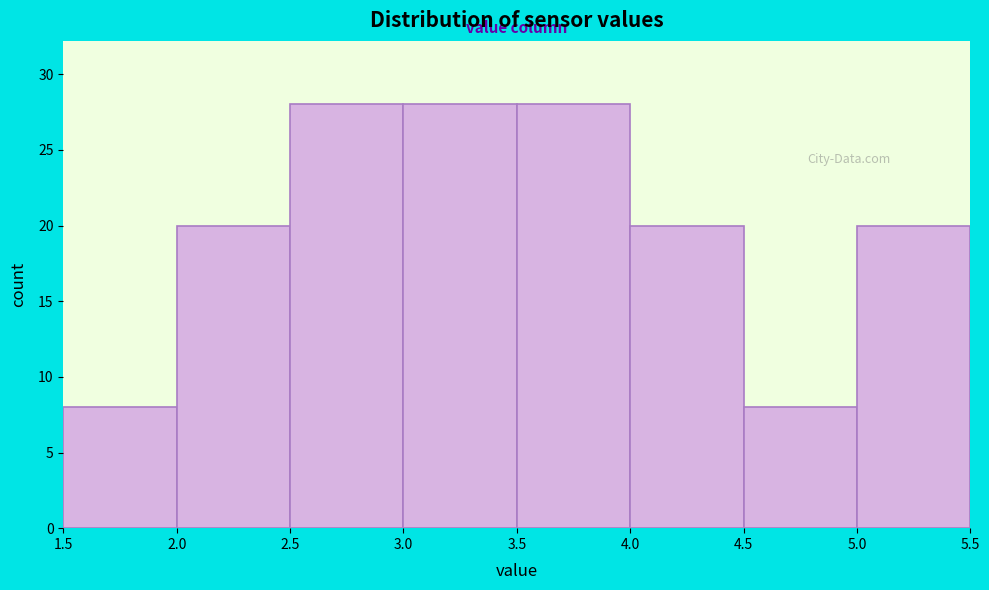

Reading left to right, list every bar in this chart as the range it spans on the x-axis followed by its height. The values are not printed on the chart, so give them approximately, as read against the axis.

1.5 to 2.0: 8
2.0 to 2.5: 20
2.5 to 3.0: 28
3.0 to 3.5: 28
3.5 to 4.0: 28
4.0 to 4.5: 20
4.5 to 5.0: 8
5.0 to 5.5: 20